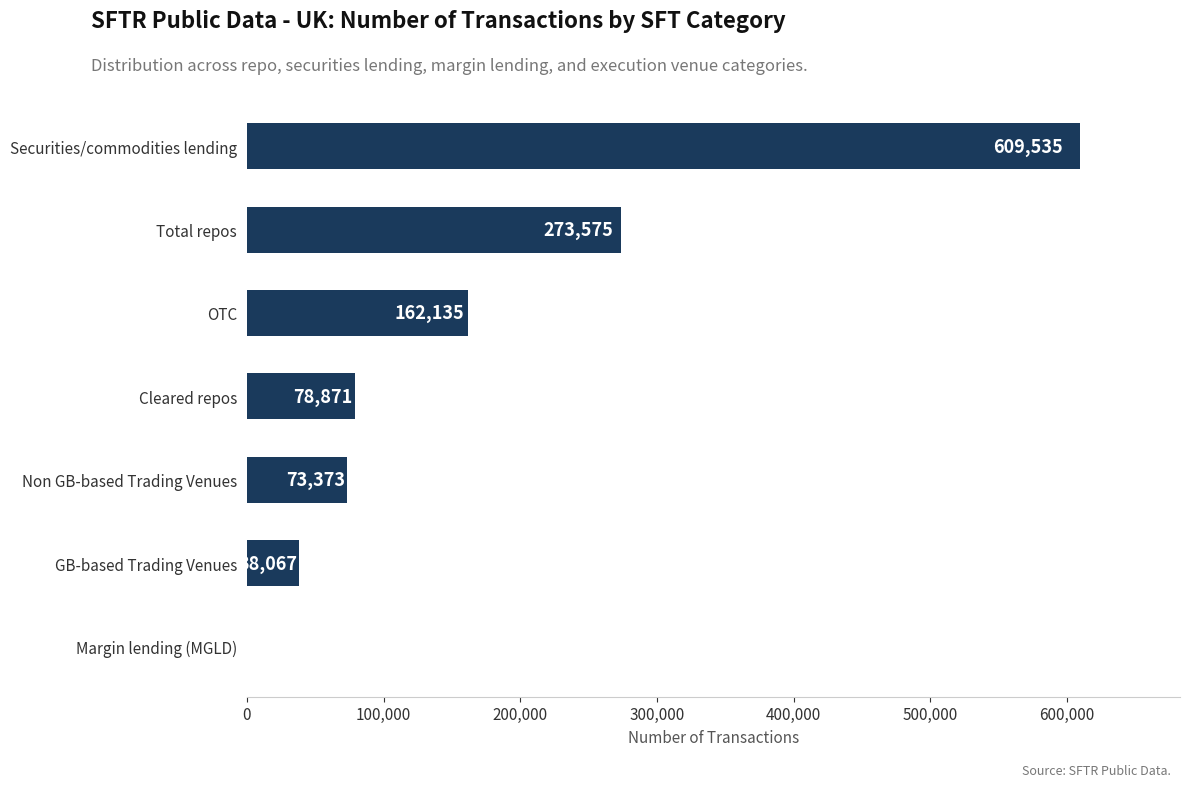

True or false: the data shows 162135 at OTC.

True